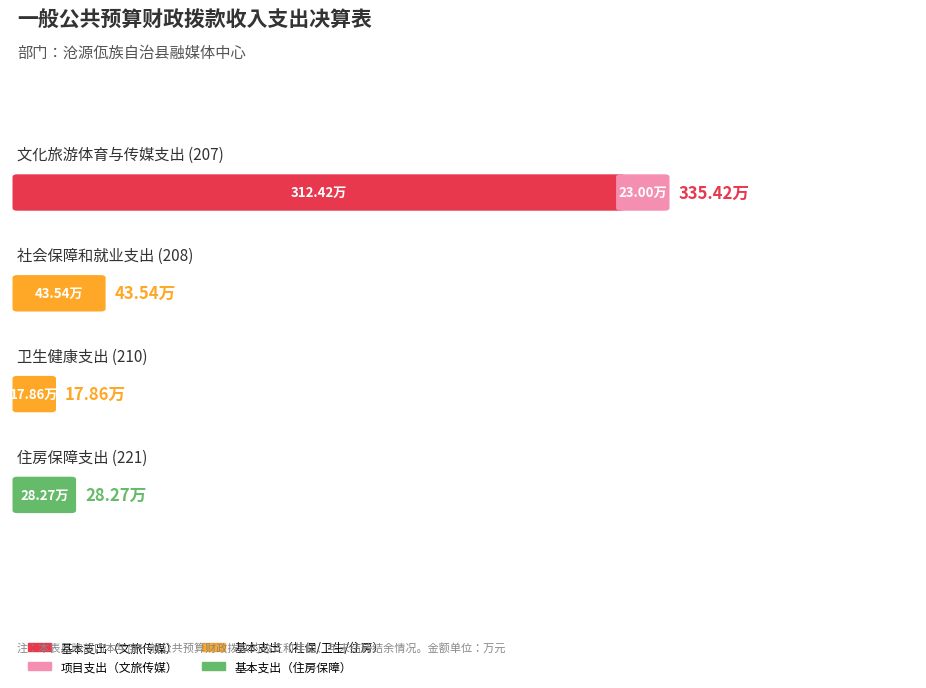

Rank the categories by 项目支出 value from lowest to highest.

社会保障和就业支出, 卫生健康支出, 住房保障支出, 文化旅游体育与传媒支出